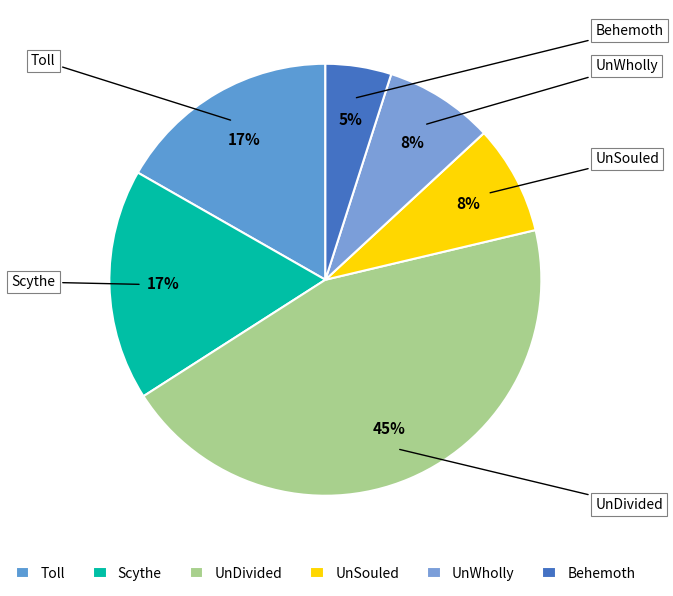

What is the ratio of the value at UnDivided to the value at UnWholly?

5.5